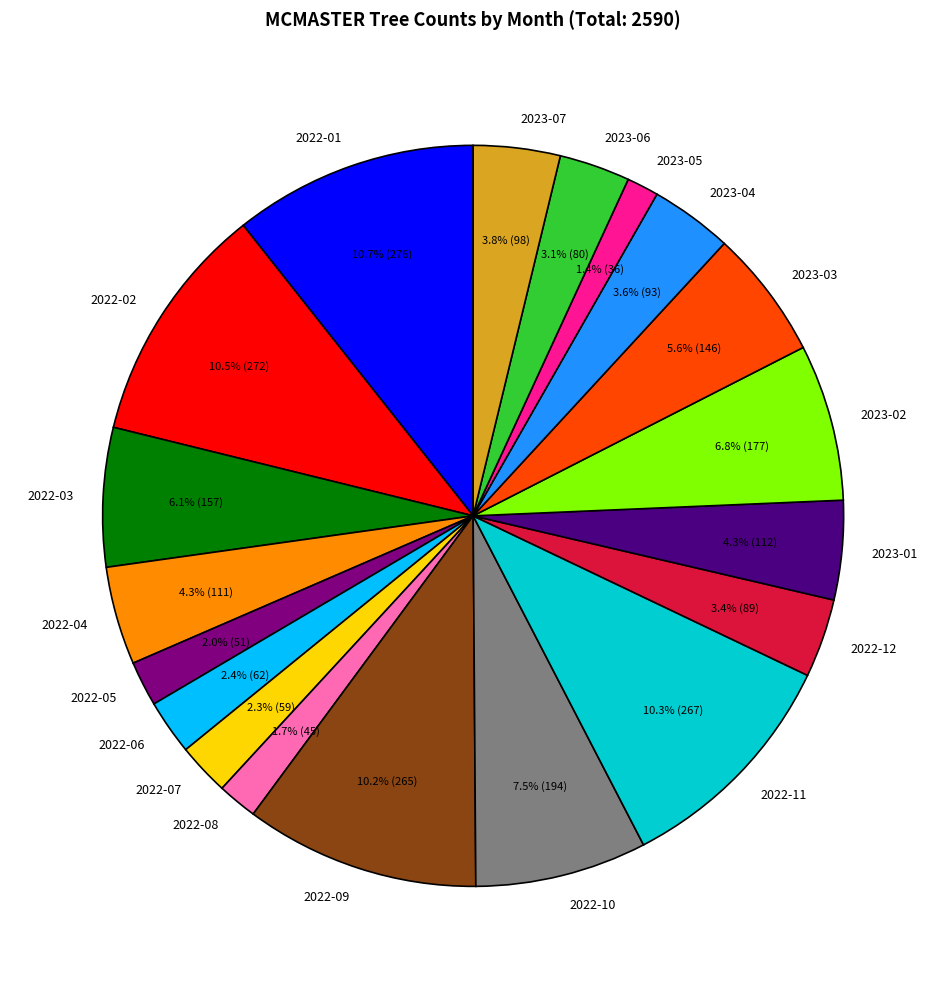

To the nearest percent, what portion does 2023-04 represent?

4%